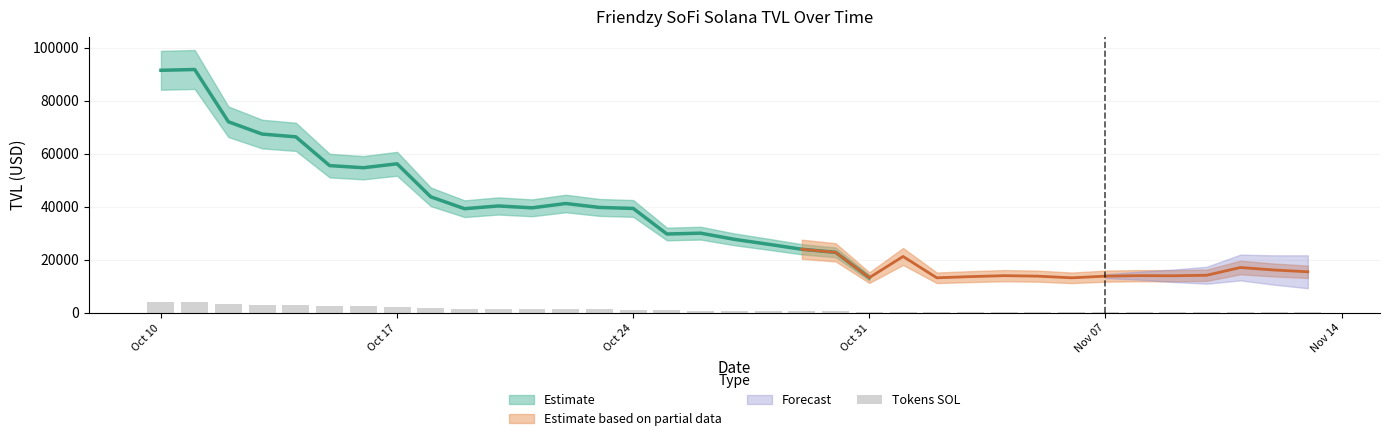

Count the number of categories in the chart.

35